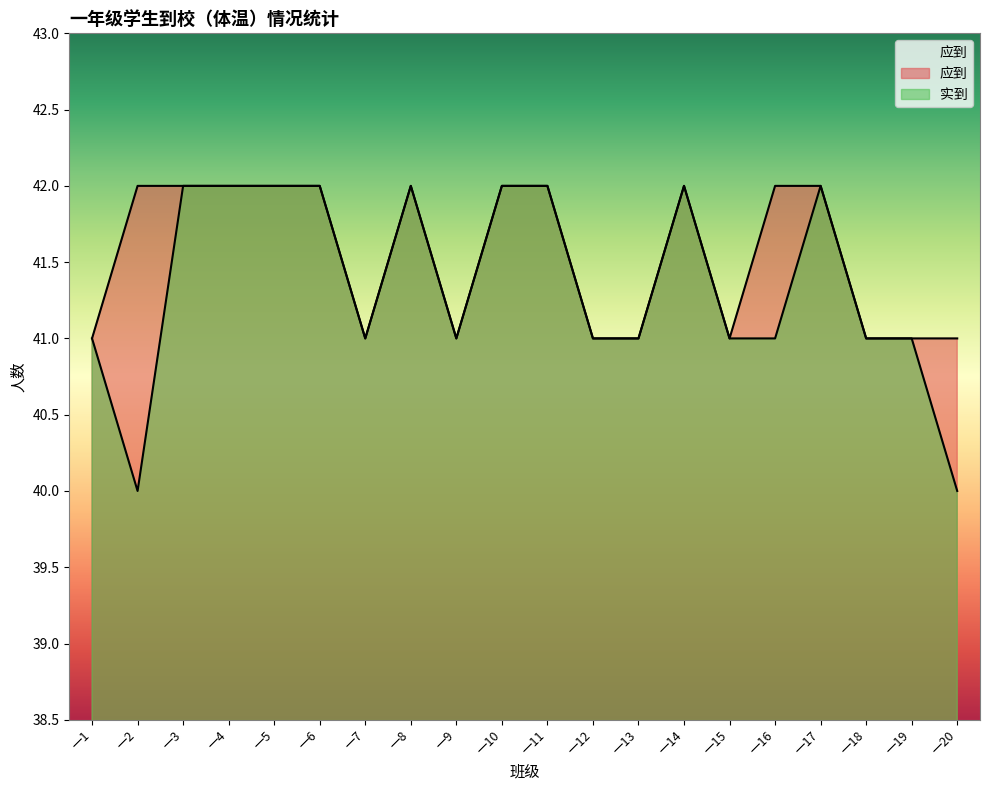

The 应到 series shows 66 at 一7. True or false?

False